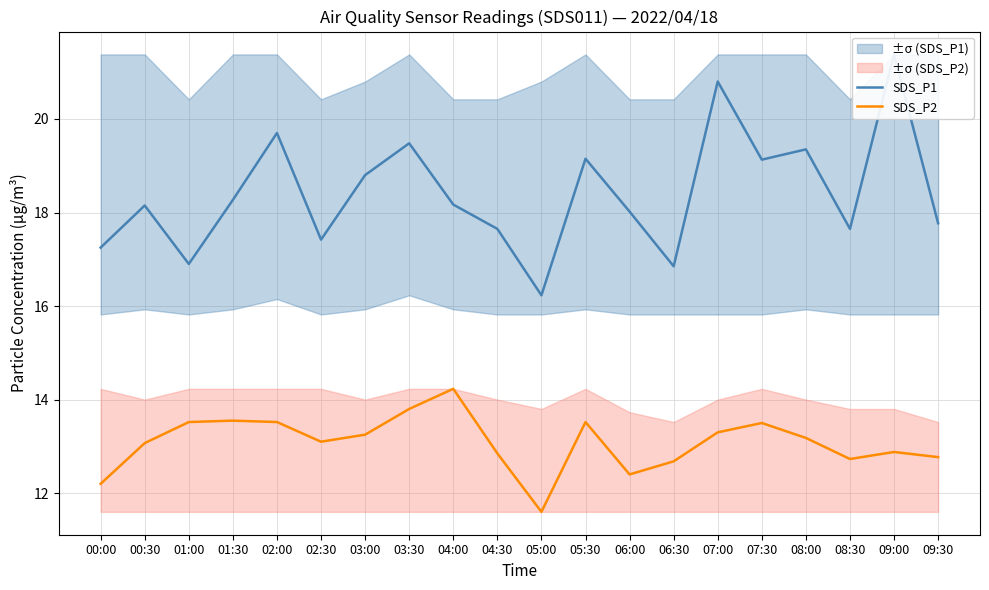

Which category has the highest value in the SDS_P1 series?

09:00